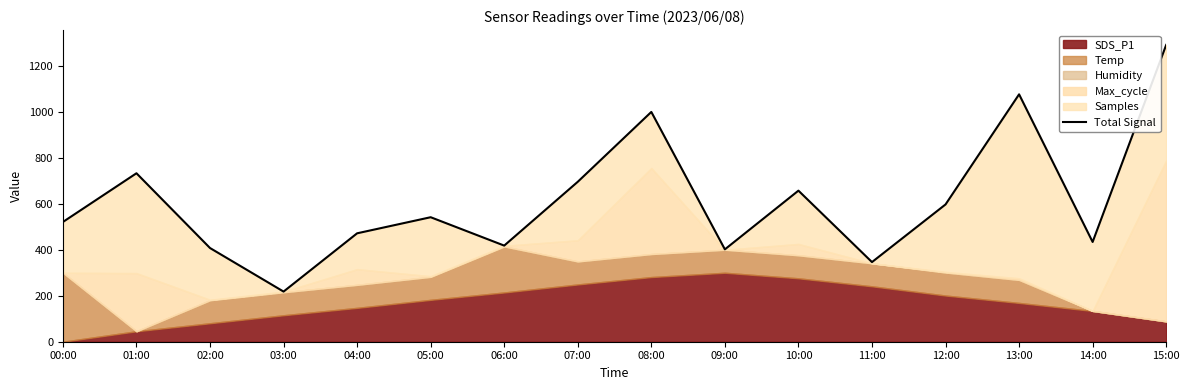

Read the value at 14:00.

433.9